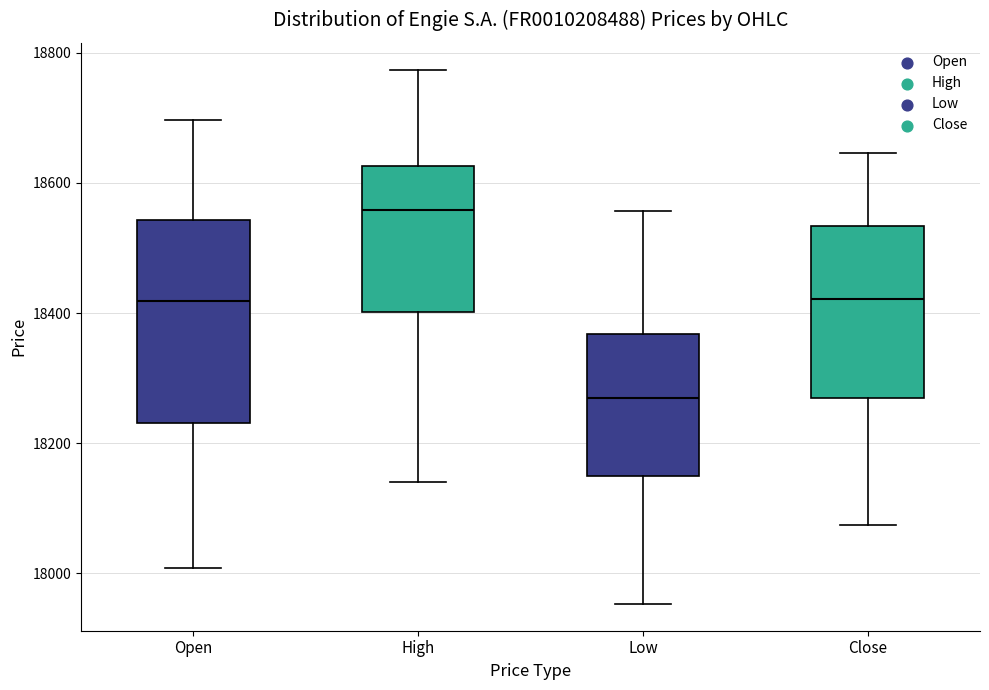

Where does the upper whisker of the box for Low end on the y-axis? The values are not printed on the chart, so give them approximately, as read against the axis.

18560